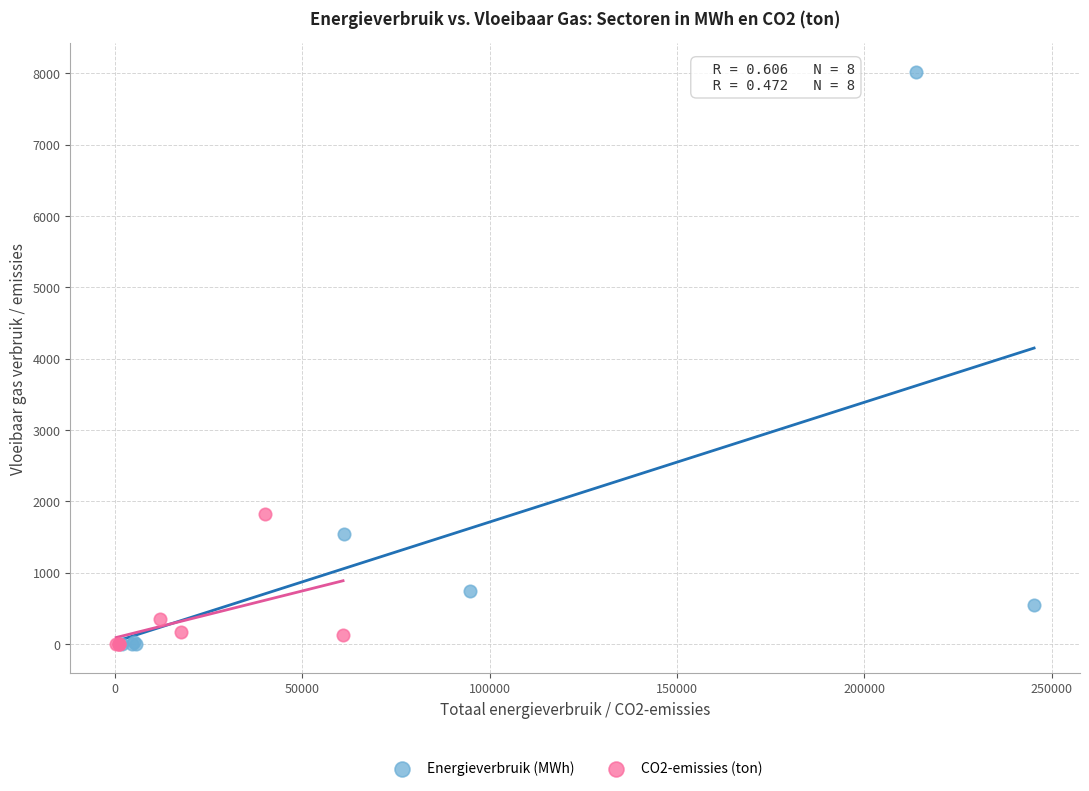

Which series contains the highest Y value?

Energieverbruik (MWh)